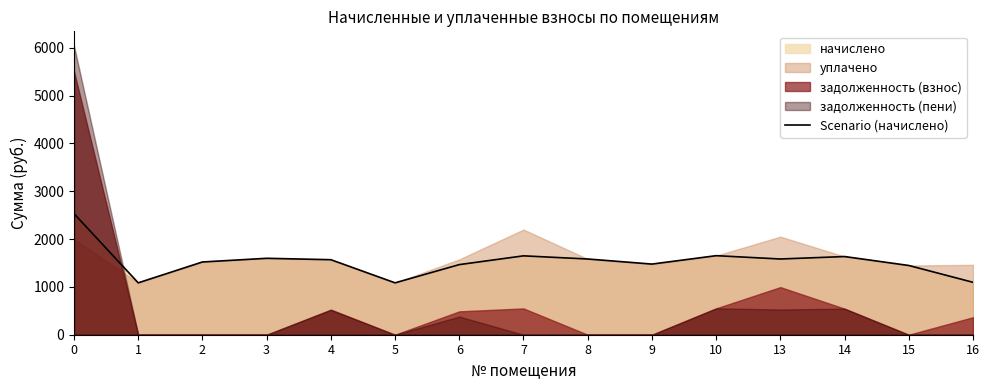

What is the greatest value displayed?

2533.2